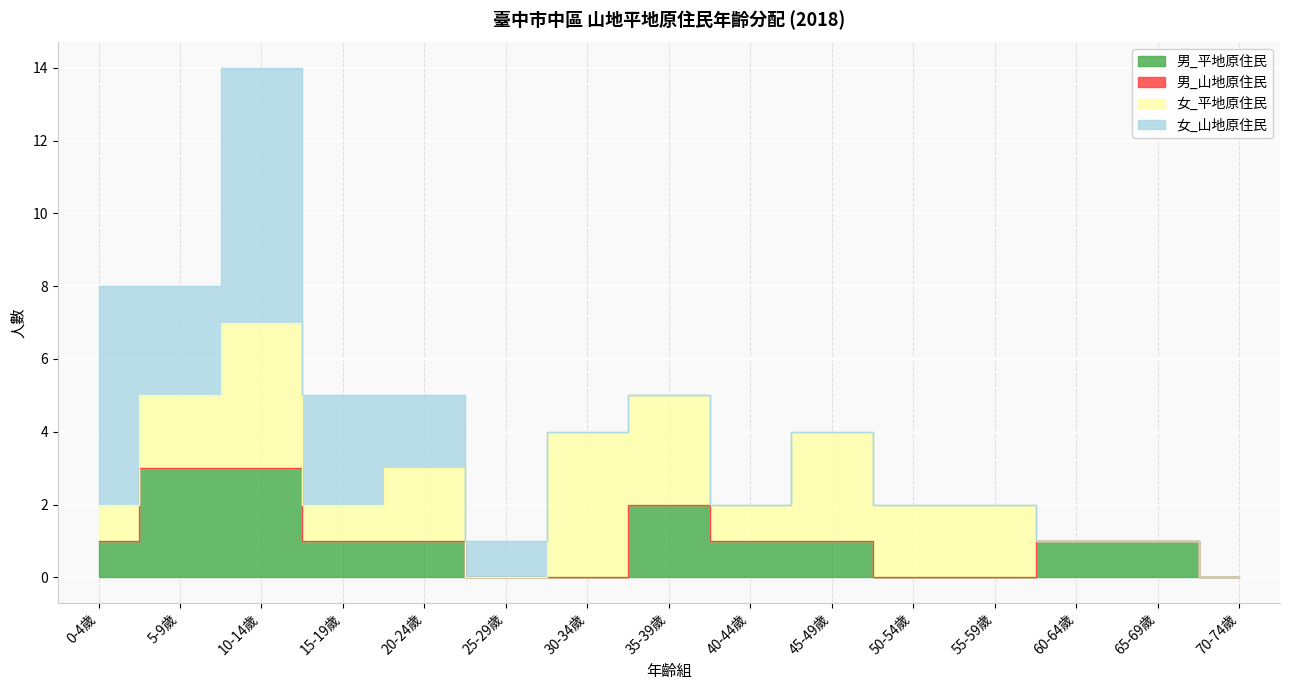

The 女_平地原住民 series shows 4 at 10-14歲. True or false?

True